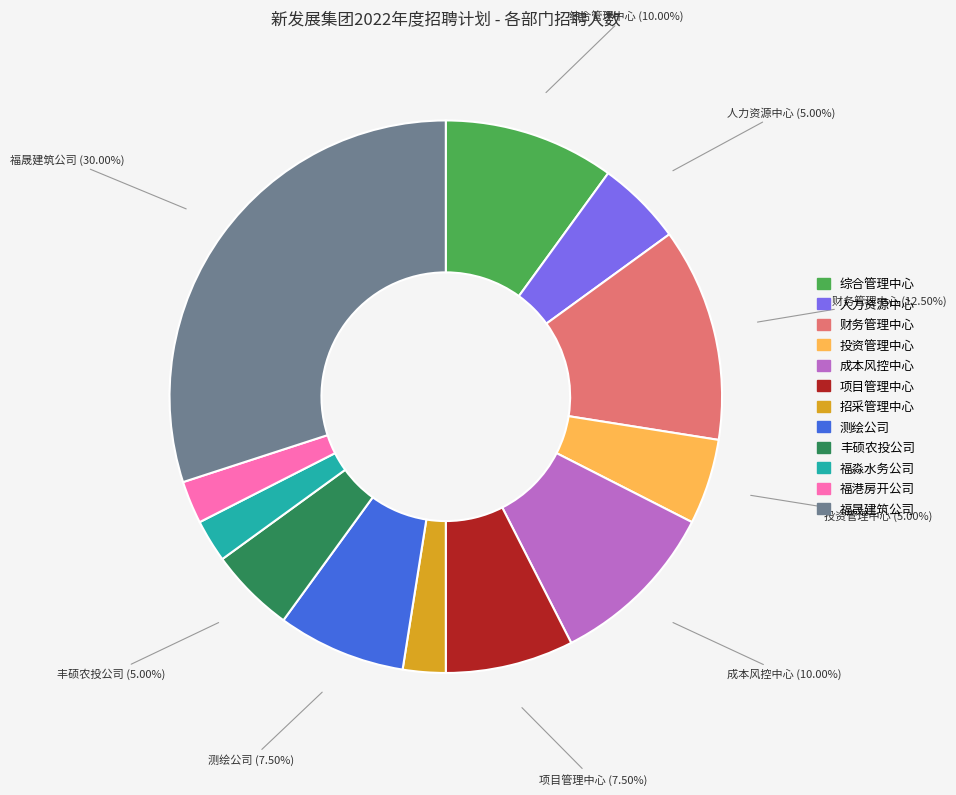

Which slice is the largest?

福晟建筑公司